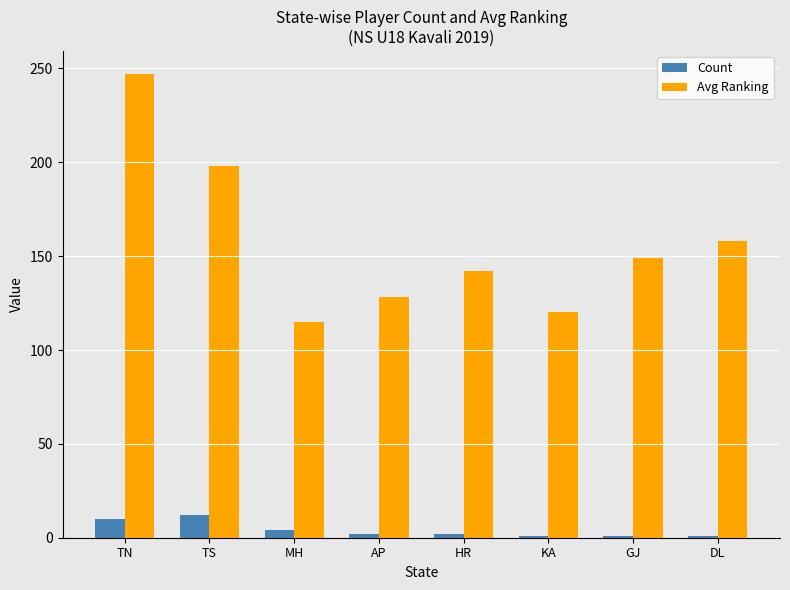

How many bars are there in total?

16